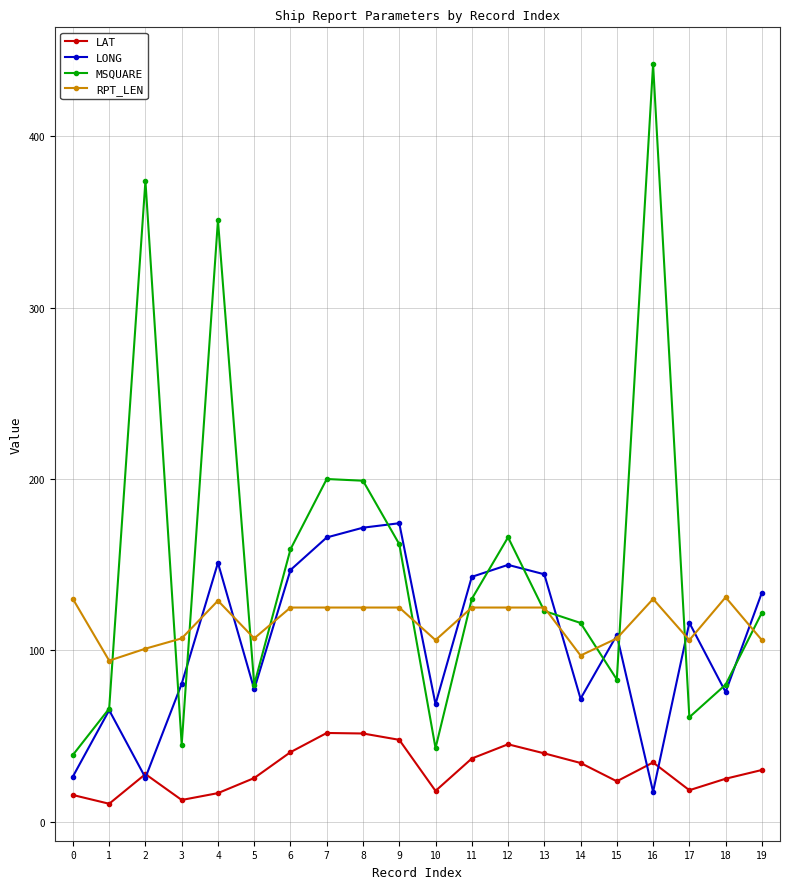

What is the minimum value shown in the chart?

10.5